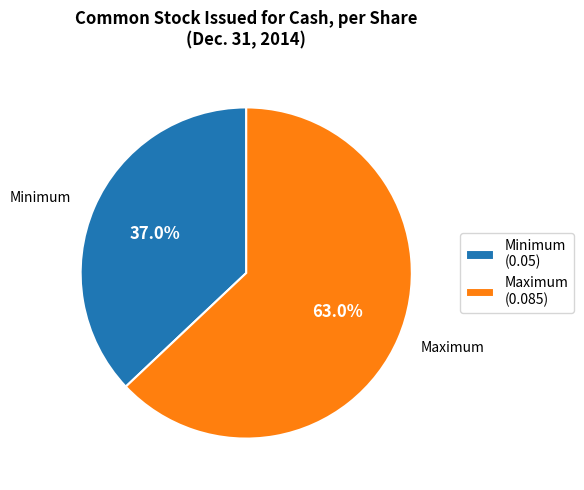

How much of the chart is everything except Minimum (0.05)?

63.0%